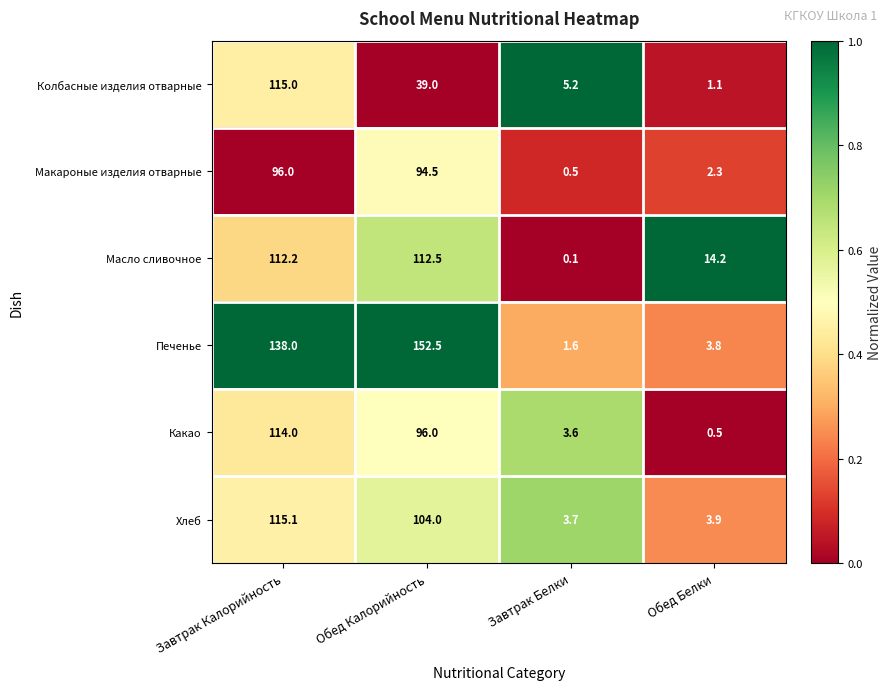

Which series has the largest total across all categories?

Печенье